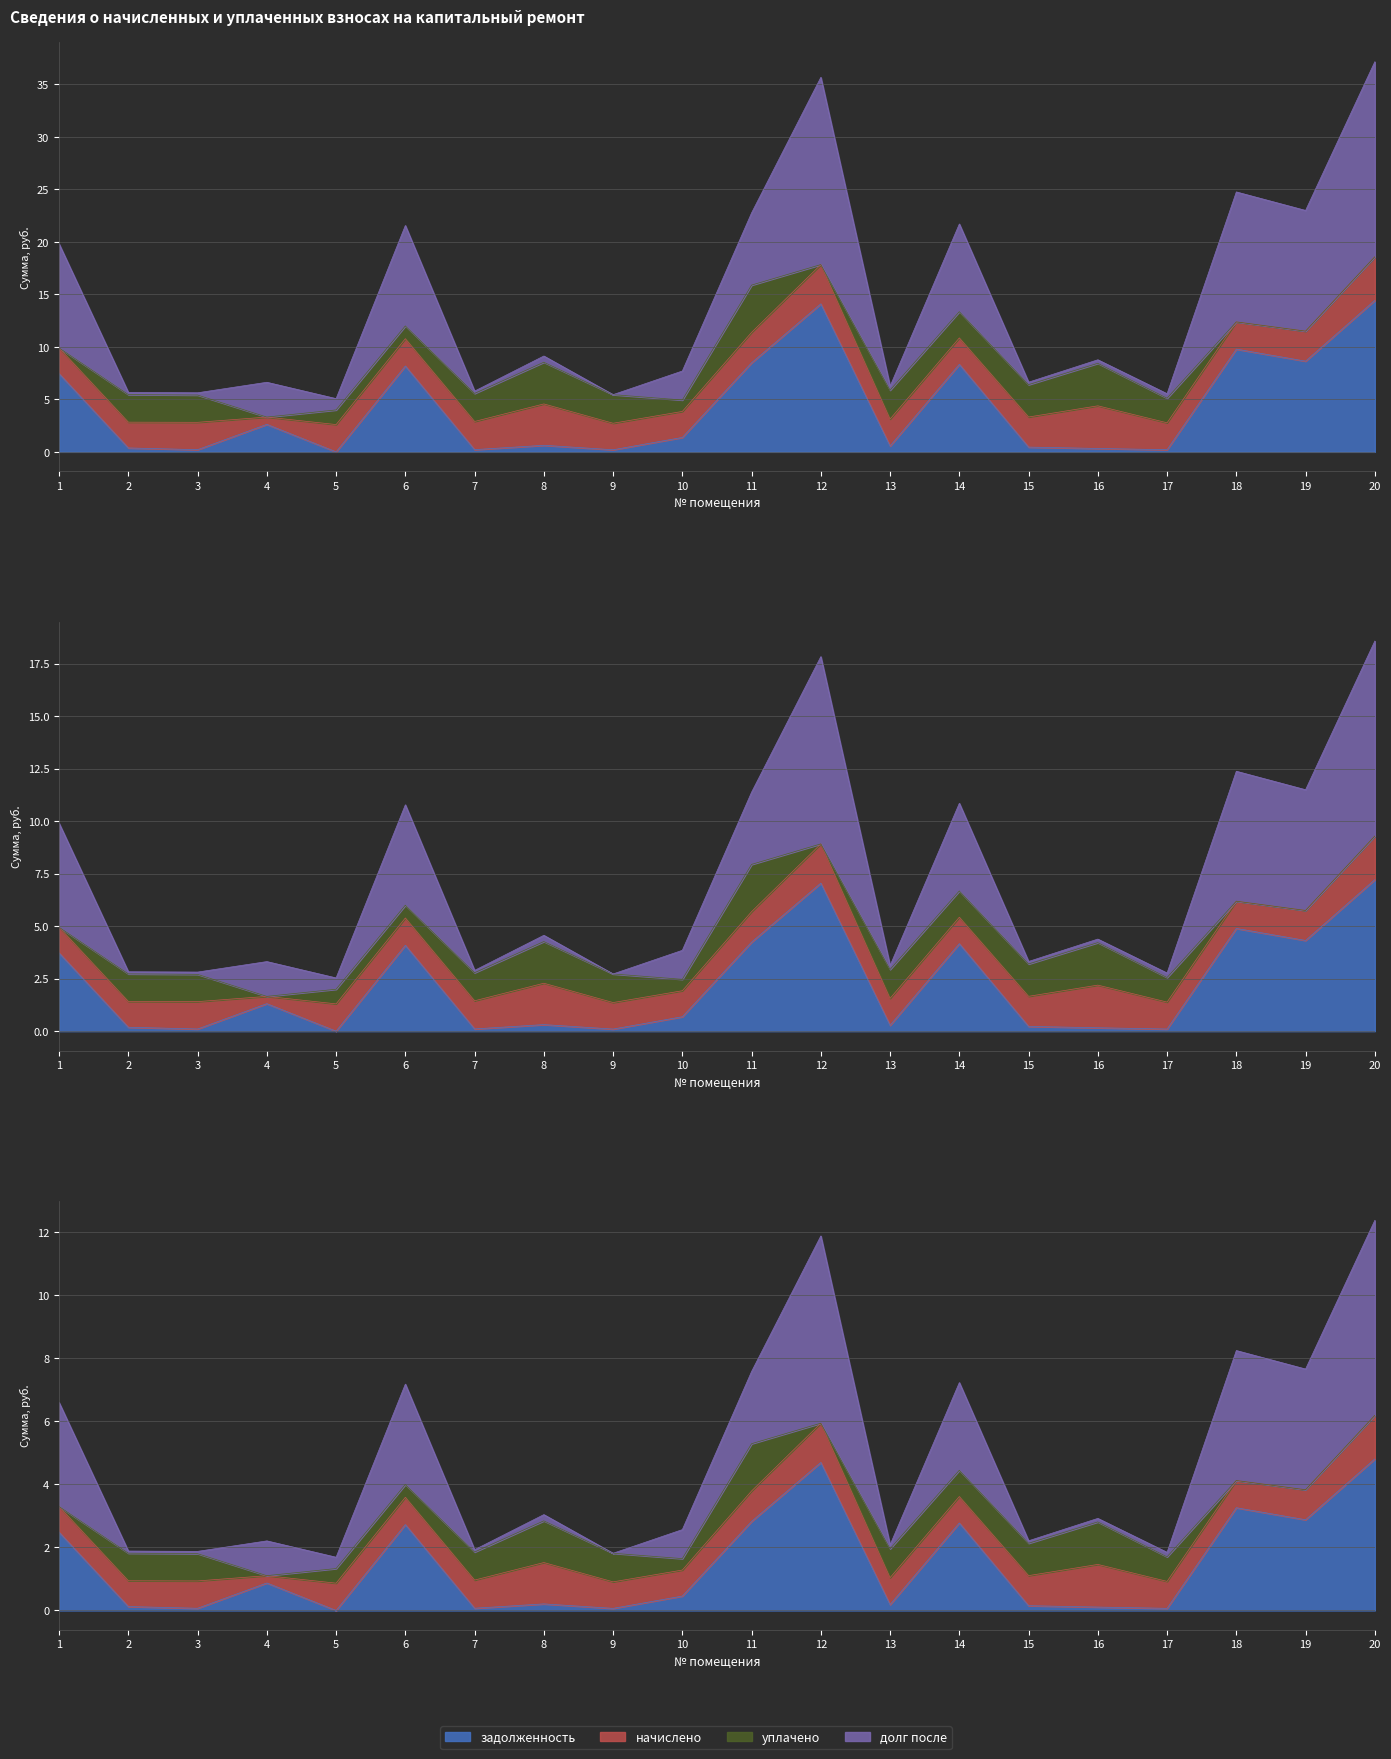

List the labels in order of задолженность value, largest first.

20, 12, 18, 19, 11, 14, 6, 1, 4, 10, 8, 13, 15, 2, 16, 7, 3, 17, 9, 5